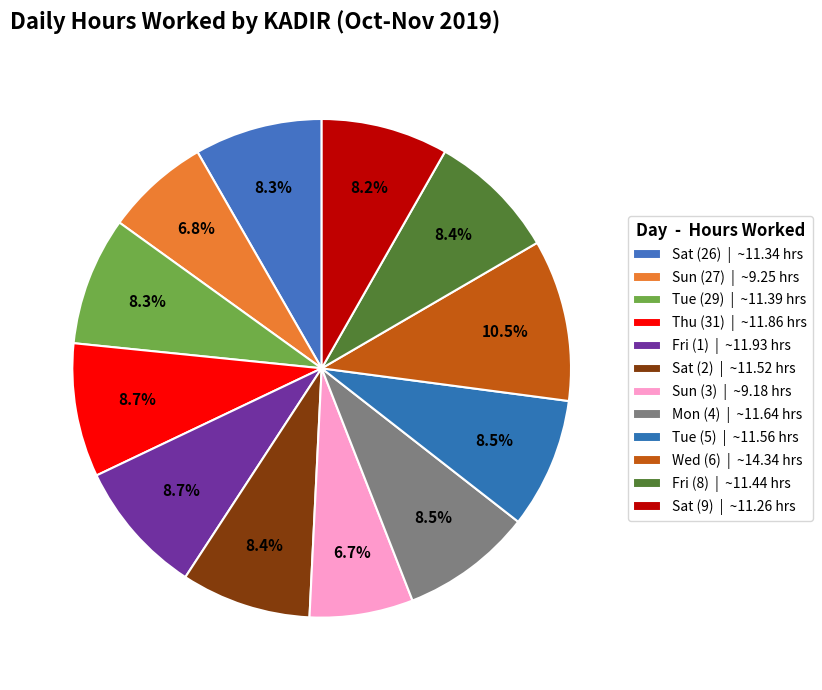

To the nearest percent, what percentage of the pie is Thu (31)?

9%